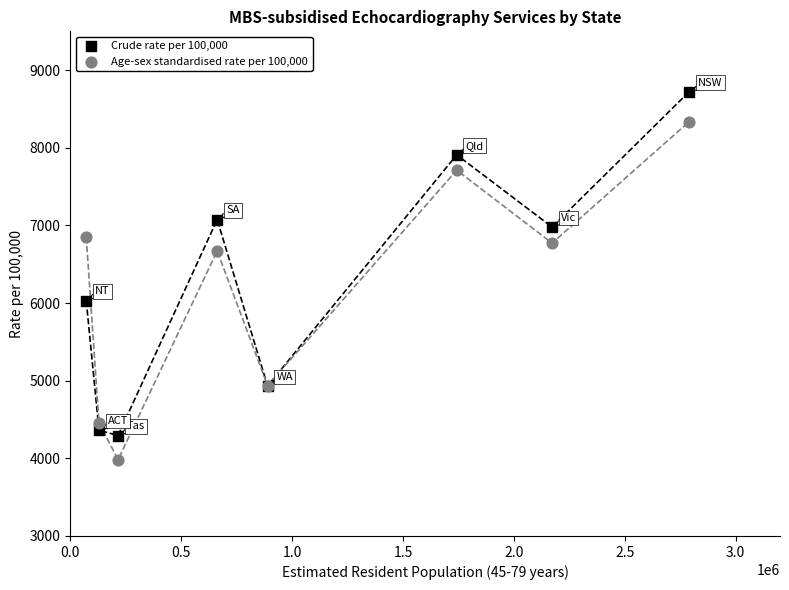

Which series reaches the maximum Y coordinate?

Crude rate per 100,000